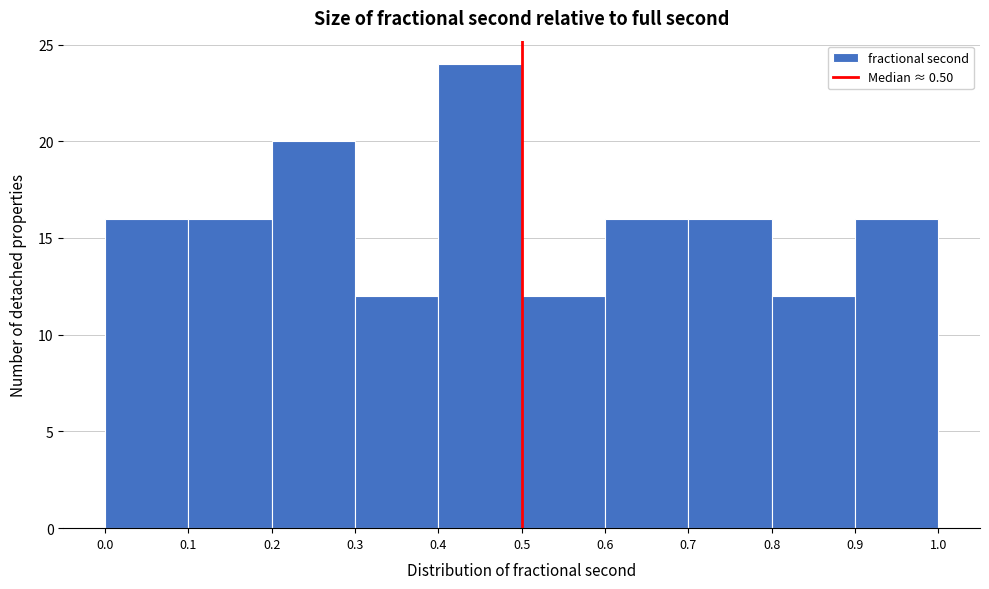

Over which range of the x-axis is the bar tallest?

0.4 to 0.5